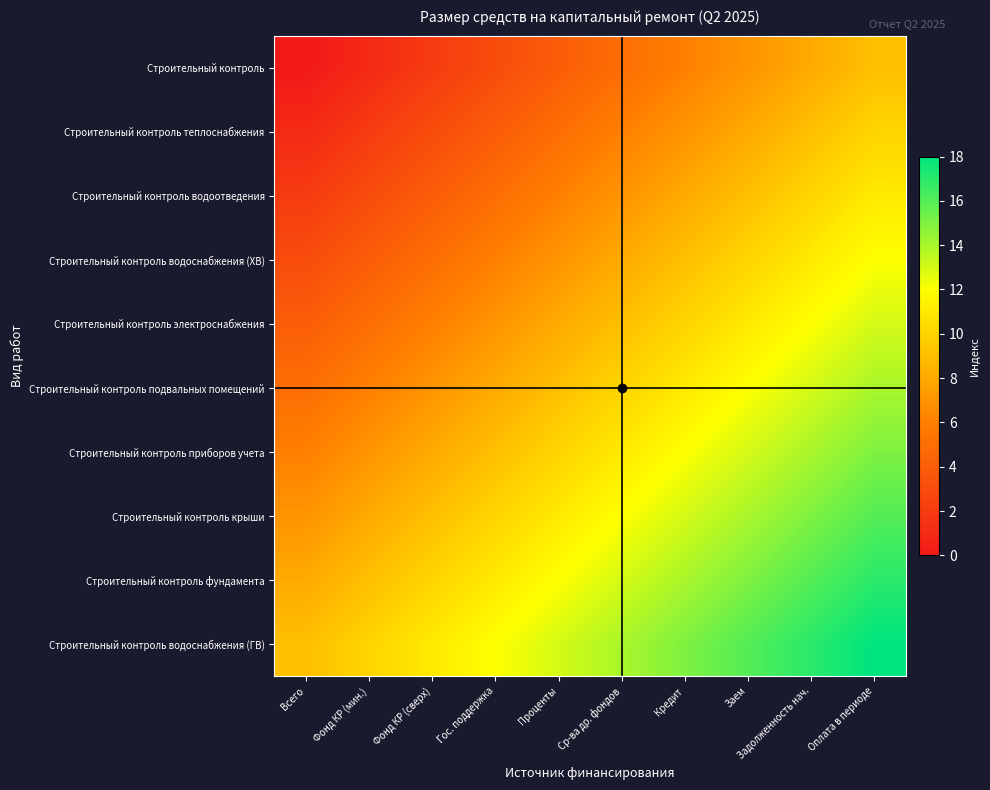

Which has a higher value, Оплата в периоде or Ср-ва др. фондов?

Оплата в периоде